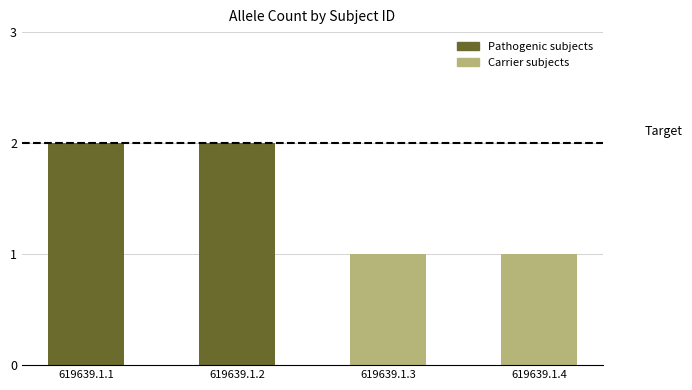

What is the sum of the values at 619639.1.3 and 619639.1.4?

2